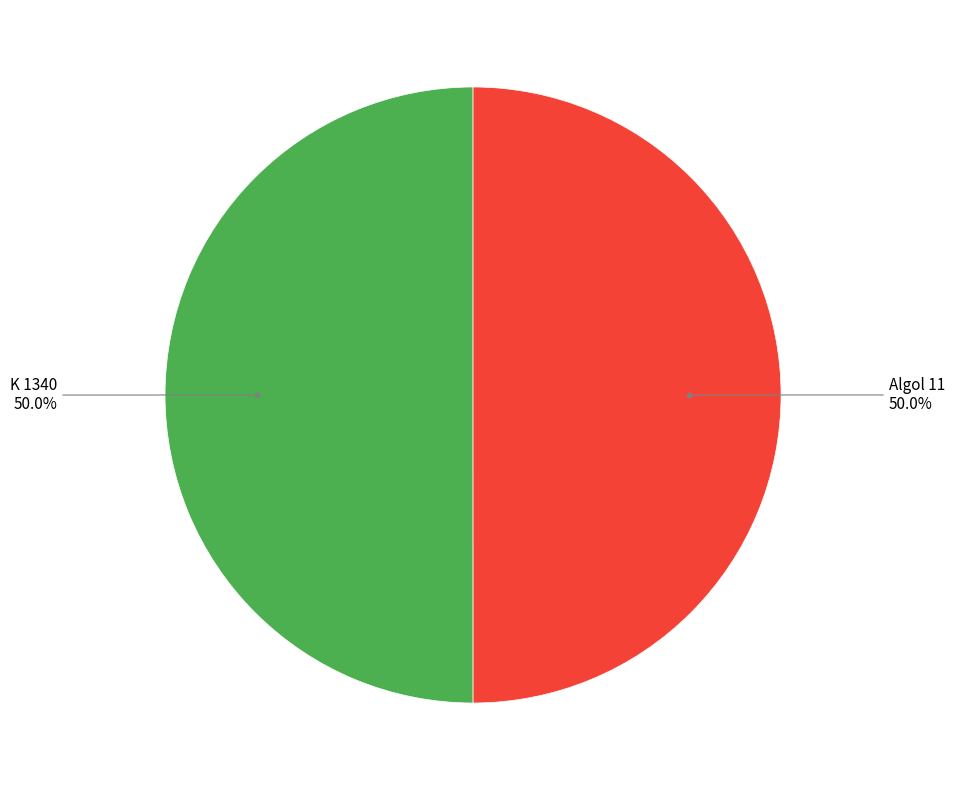

What is the majority slice?

K 1340